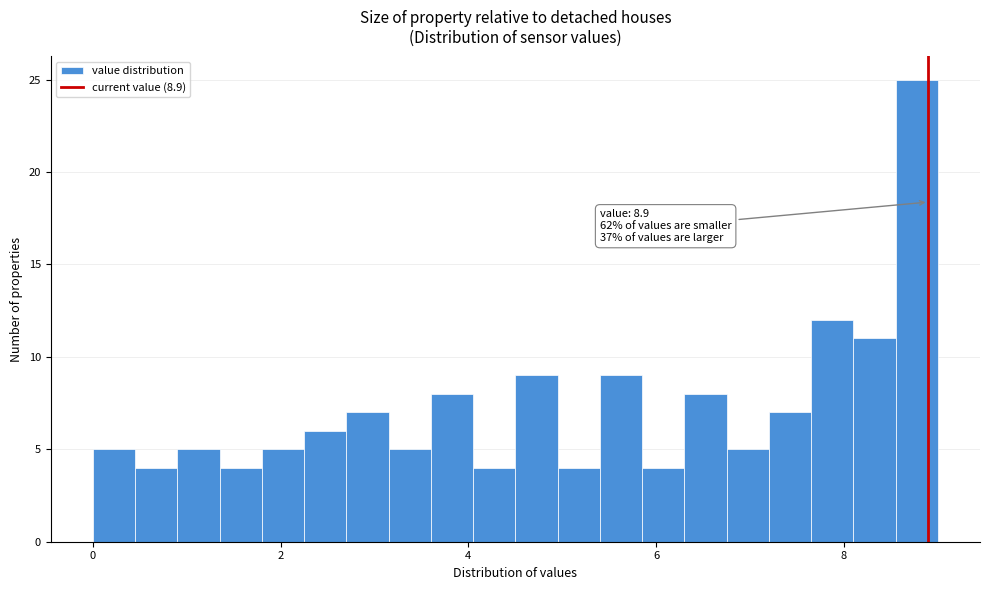

Around what value on the x-axis is the tallest bar? Give the approximate position of its centre, as read against the axis.

8.8